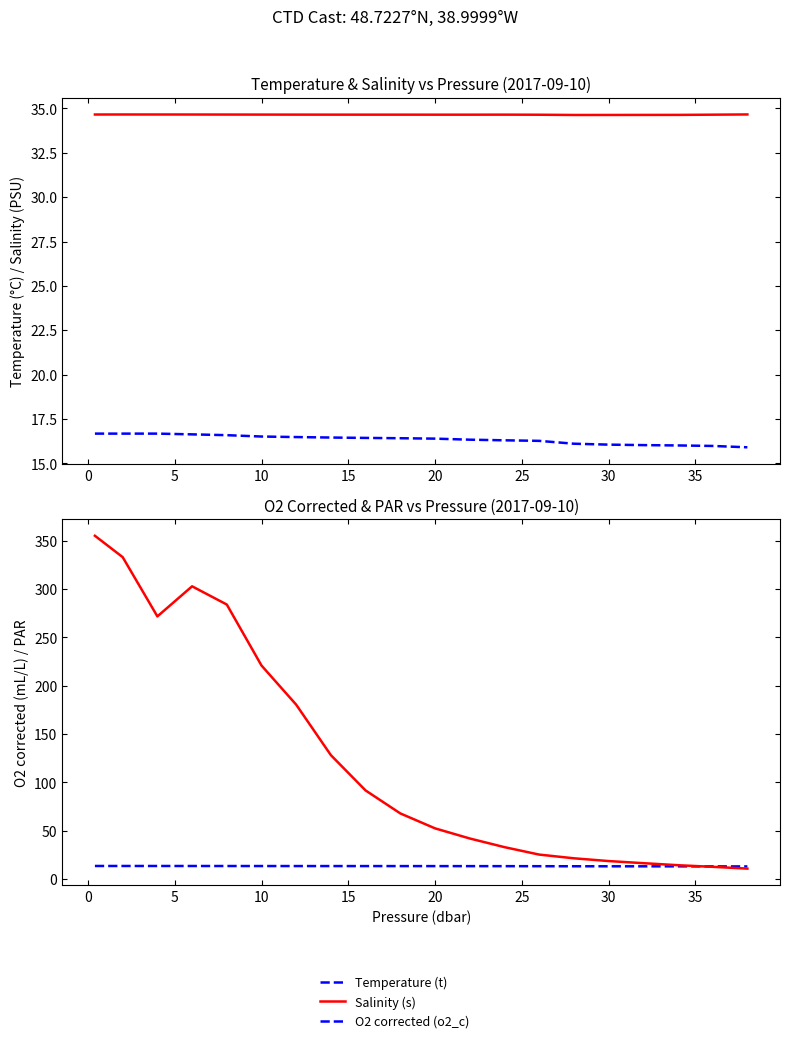

The PAR series shows 25.7 at 30. True or false?

False